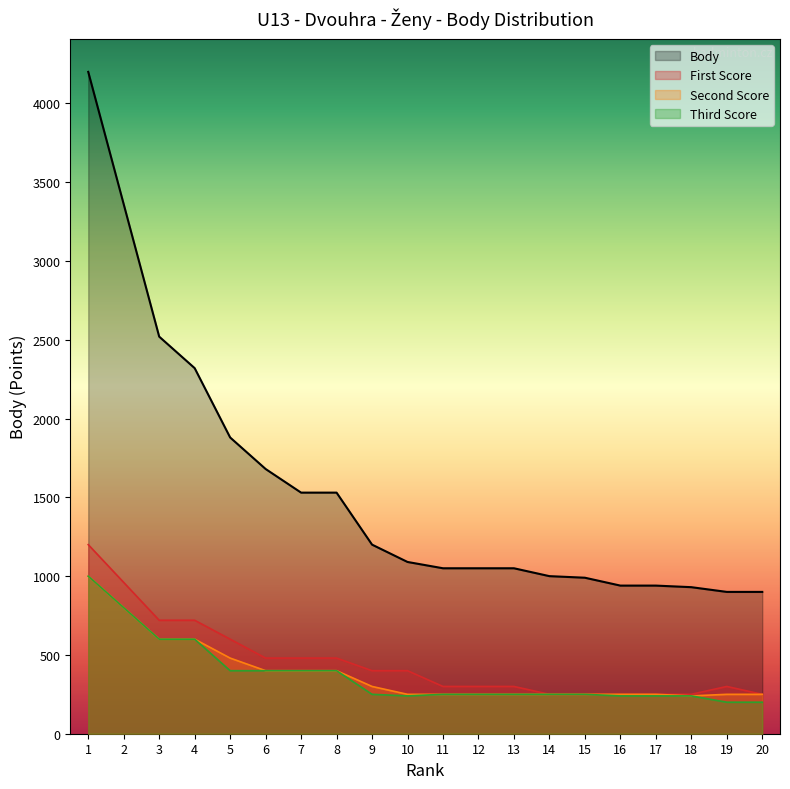

At 2, list the series in order from smallest to largest.

Second Score, Third Score, First Score, Body